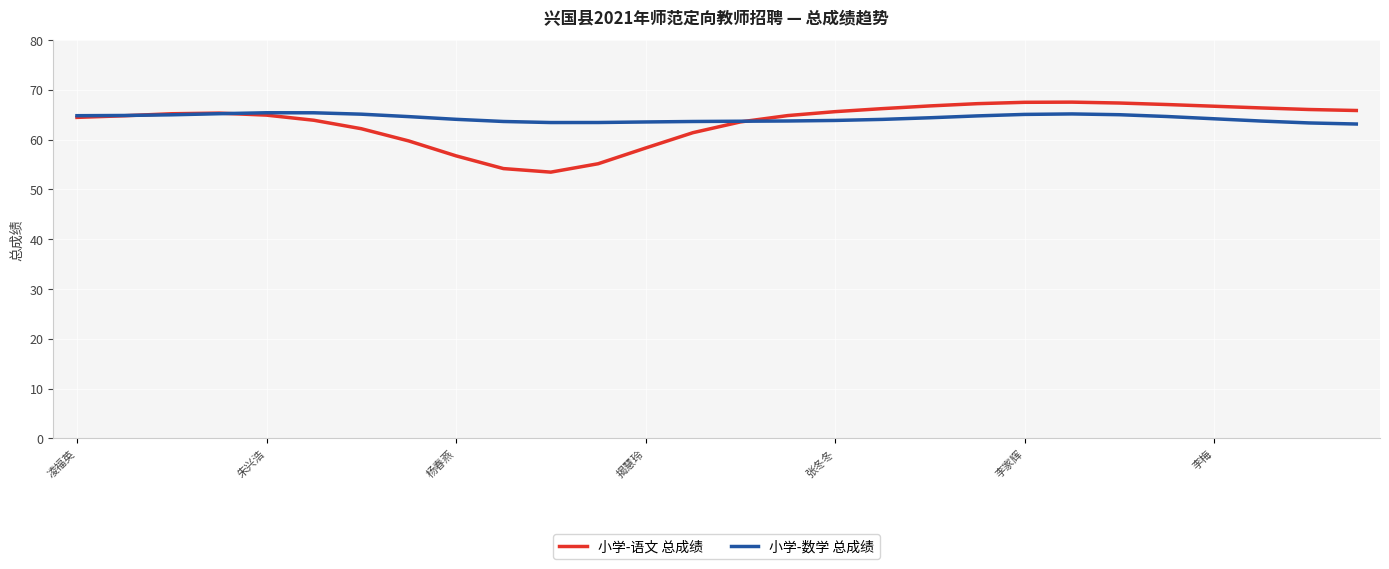

What is the lowest value of the 小学-语文 总成绩 series?

53.5